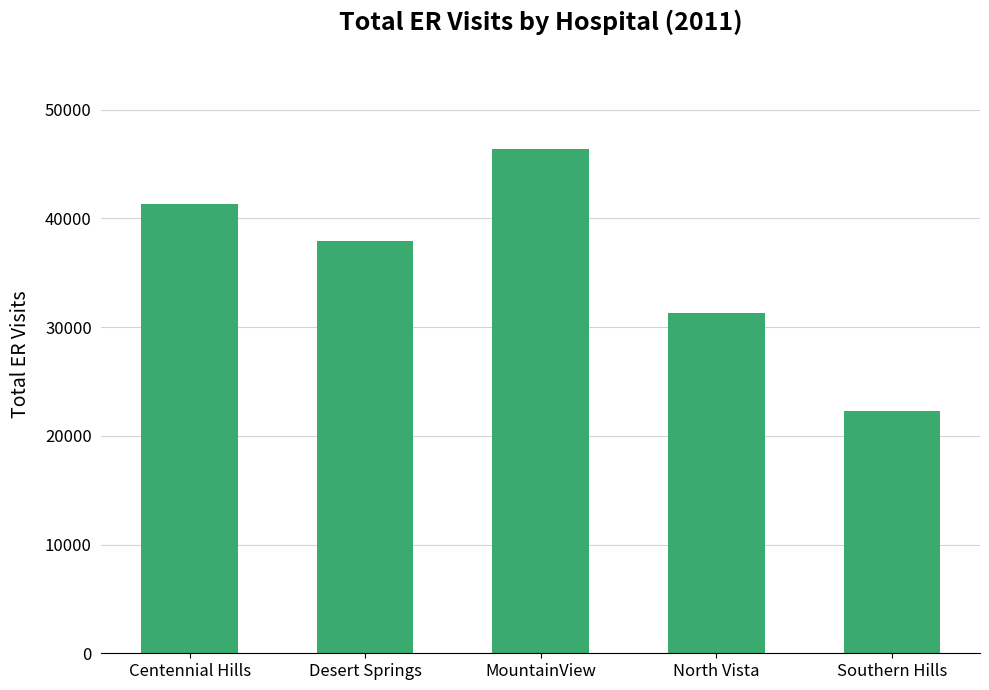

What is the difference between the maximum and minimum values?

24072